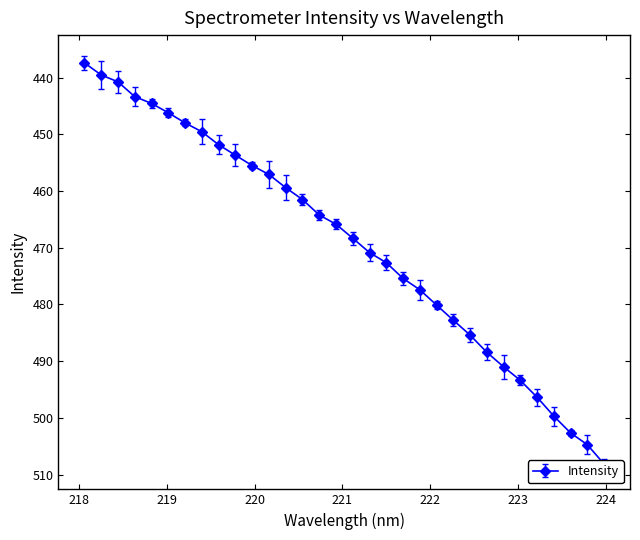

What is the difference between the maximum and second lowest values?

68.6